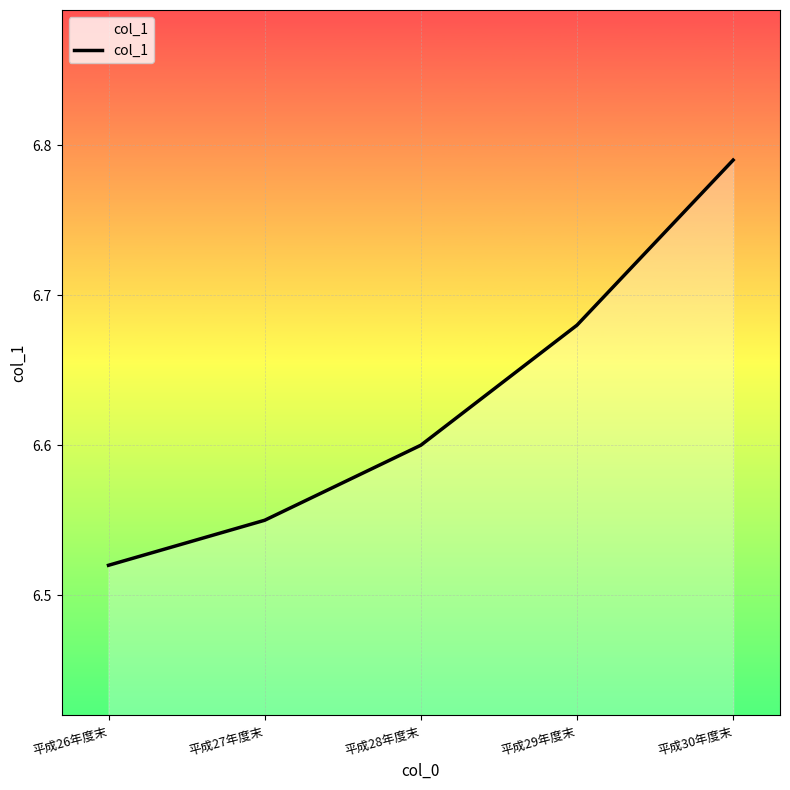

Is it true that the value at 平成28年度末 is 10.3?

False